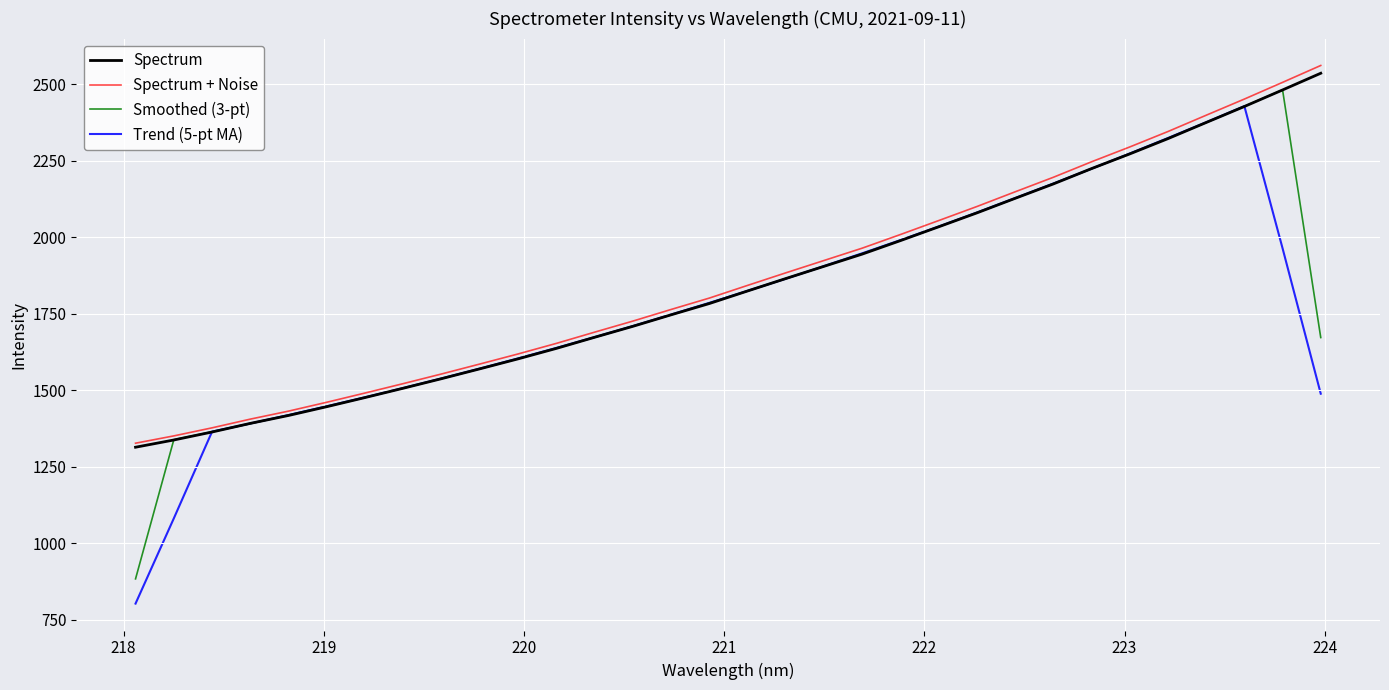

What is the lowest value of the Smoothed (3-pt) series?

884.0